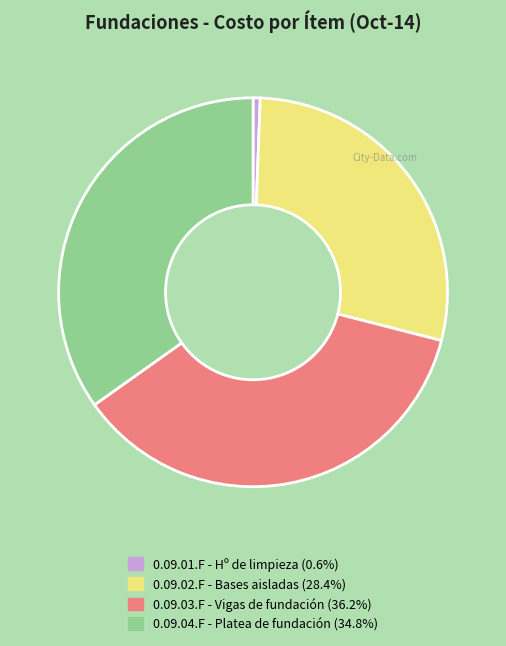

Rank the categories by value from highest to lowest.

0.09.03.F - Vigas de fundación, 0.09.04.F - Platea de fundación, 0.09.02.F - Bases aisladas, 0.09.01.F - Hº de limpieza